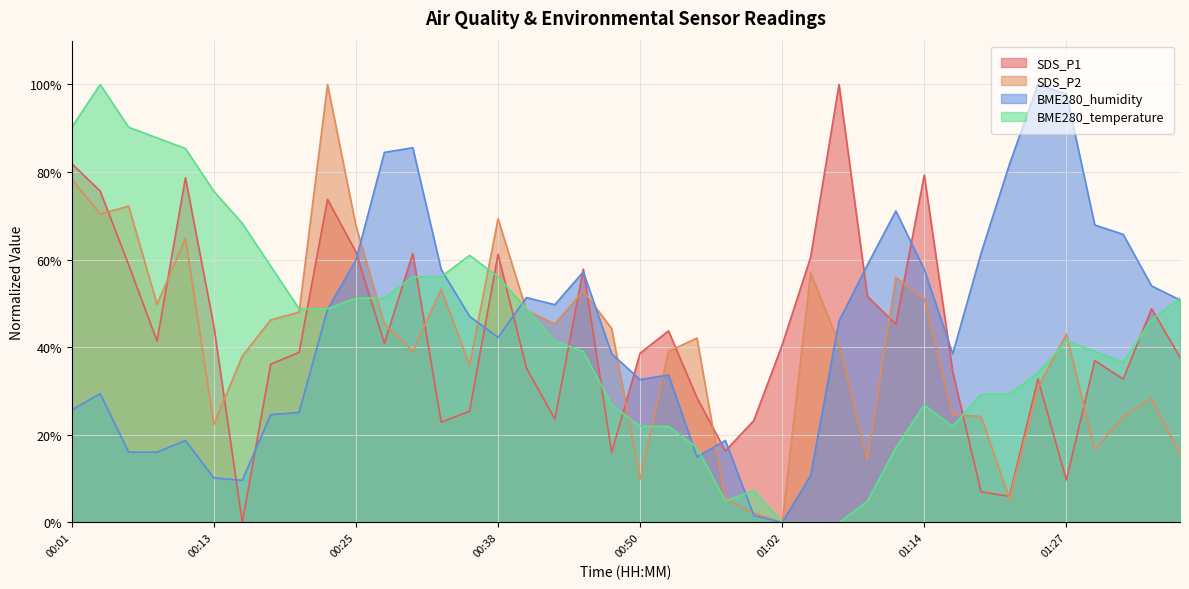

What is the label of the 30th point from the right?

00:25